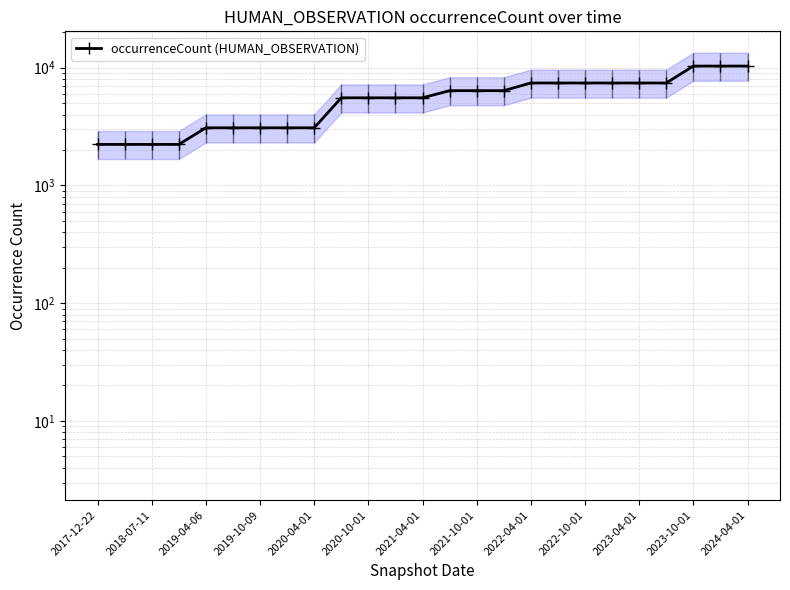

How many values are below 5544?

9